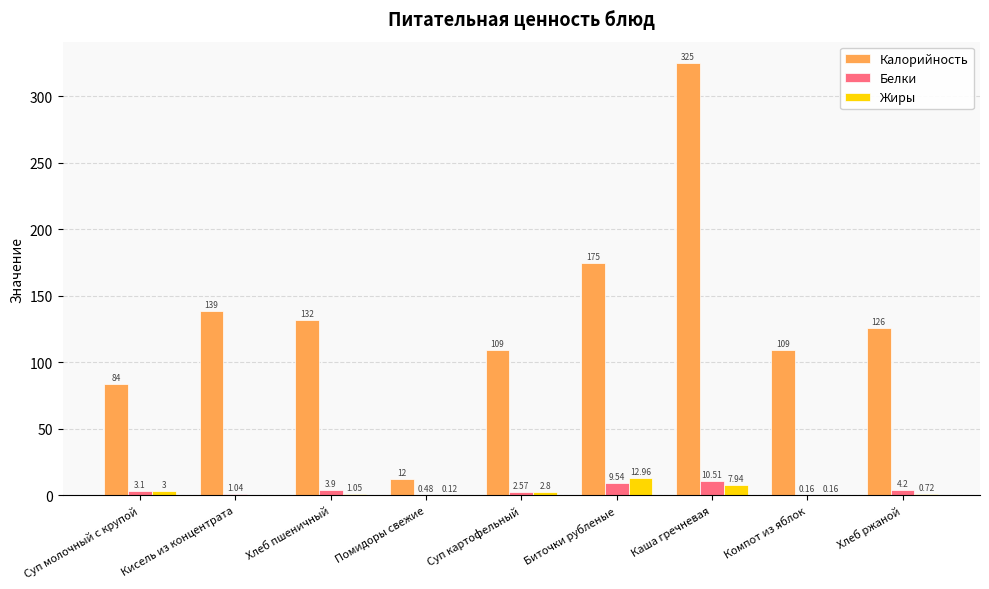

How many groups of bars are there?

9